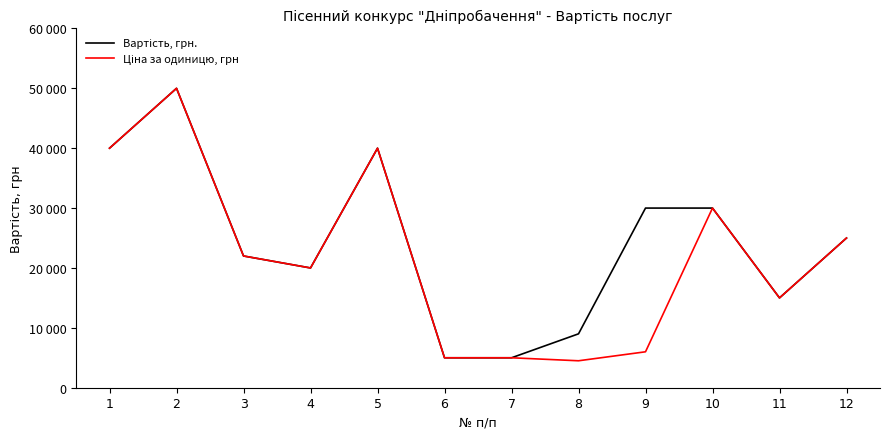

Reading right to left, extract all data points from this chart.

Вартість, грн.: 25000	15000	30000	30000	9000	5000	5000	40000	20000	22000	50000	40000
Ціна за одиницю, грн: 25000	15000	30000	6000	4500	5000	5000	40000	20000	22000	50000	40000